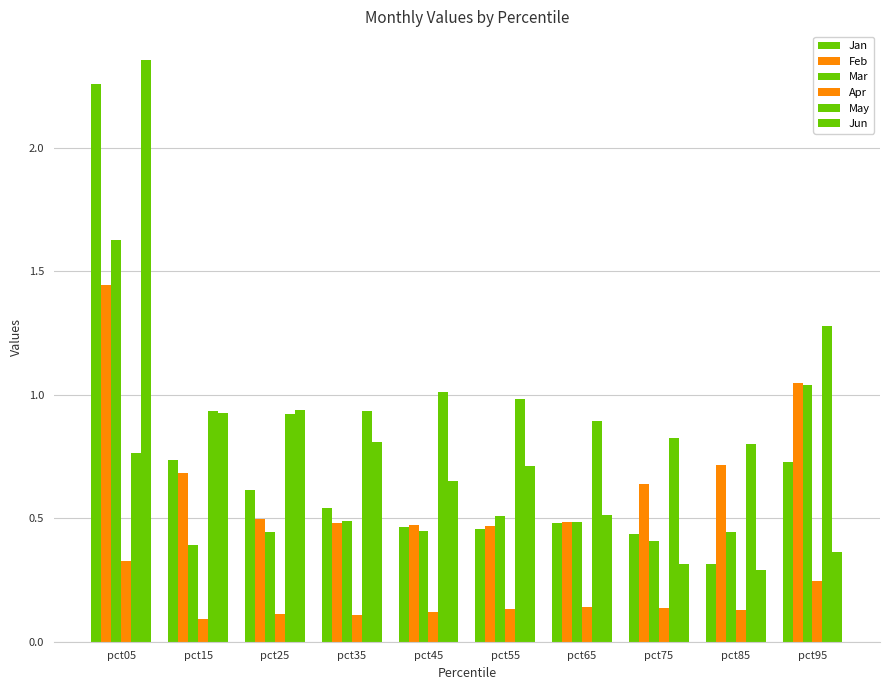

What is the difference between the Feb values at pct65 and pct05?

1.0